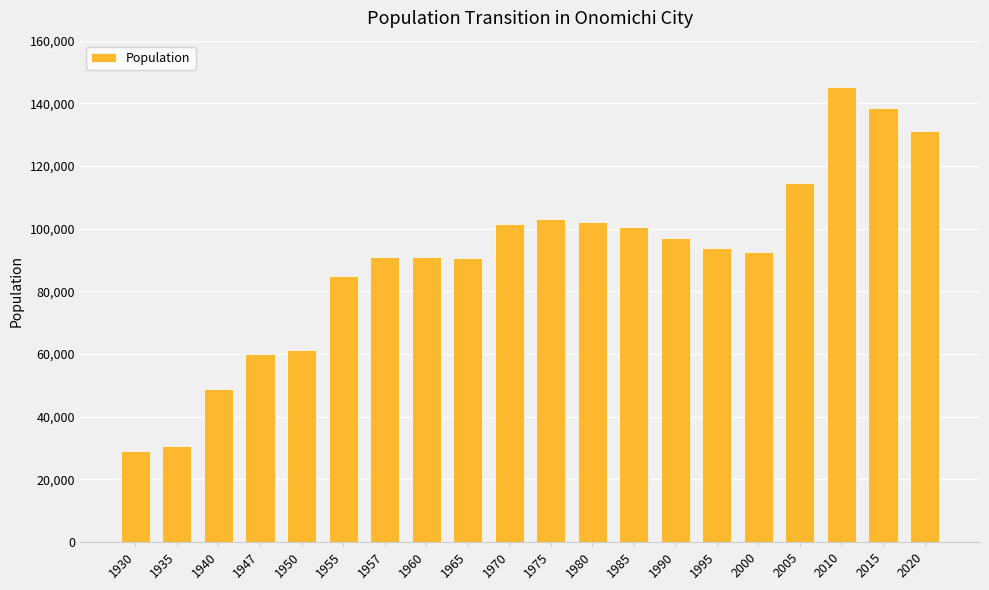

The value at 1975 is 102951. True or false?

True